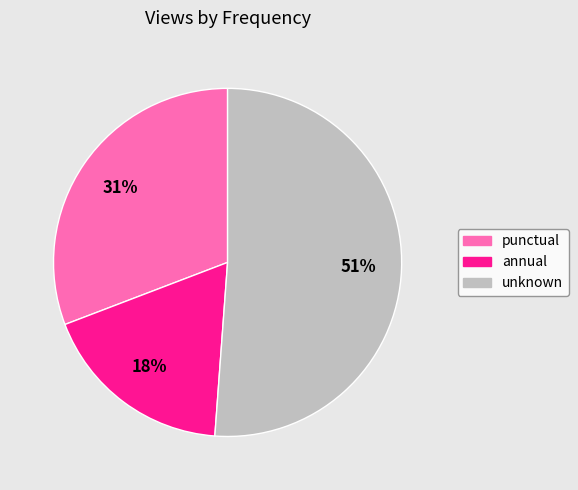

What is the largest slice in the pie chart?

unknown